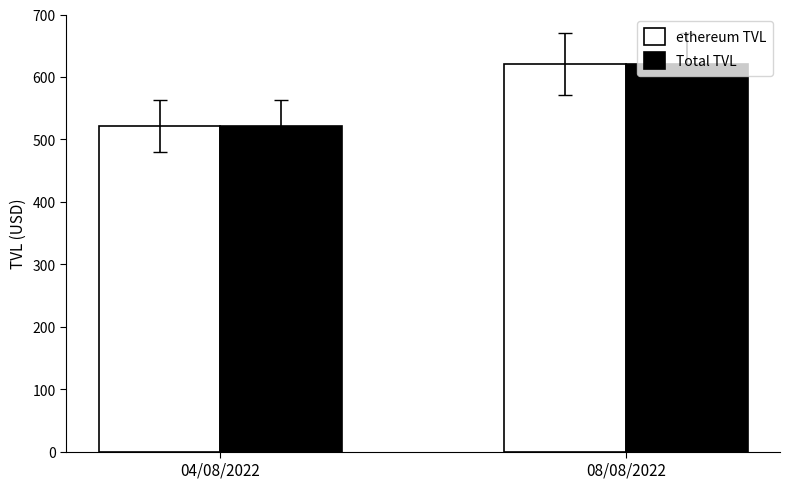

What is the total value across all series at 04/08/2022?

1042.6